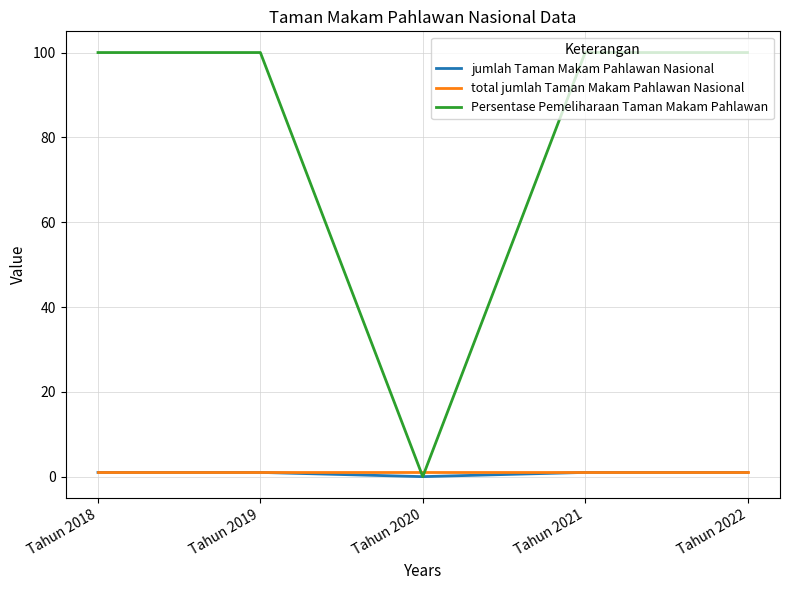

Reading right to left, what are all the values shown in this chart?

jumlah Taman Makam Pahlawan Nasional: 1	1	0	1	1
total jumlah Taman Makam Pahlawan Nasional: 1	1	1	1	1
Persentase Pemeliharaan Taman Makam Pahlawan: 100	100	0	100	100